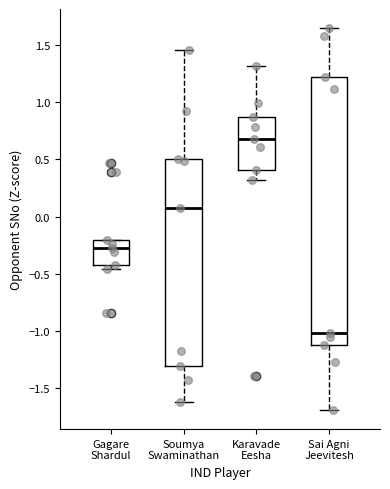

Which box has the lowest median line?

Sai Agni Jeevitesh